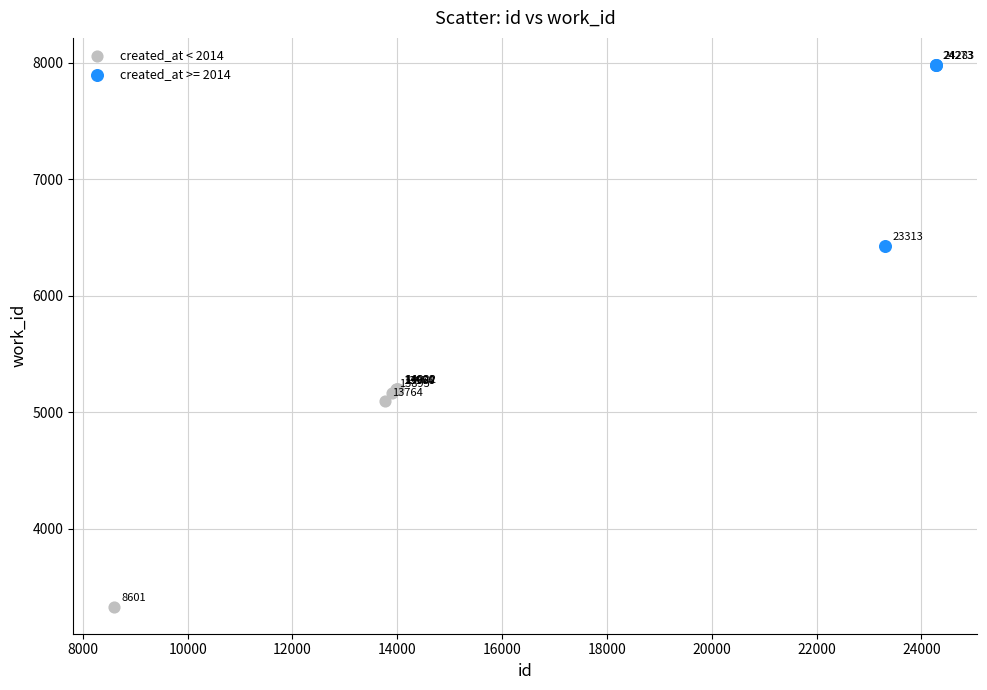

Which series reaches the maximum Y coordinate?

created_at >= 2014